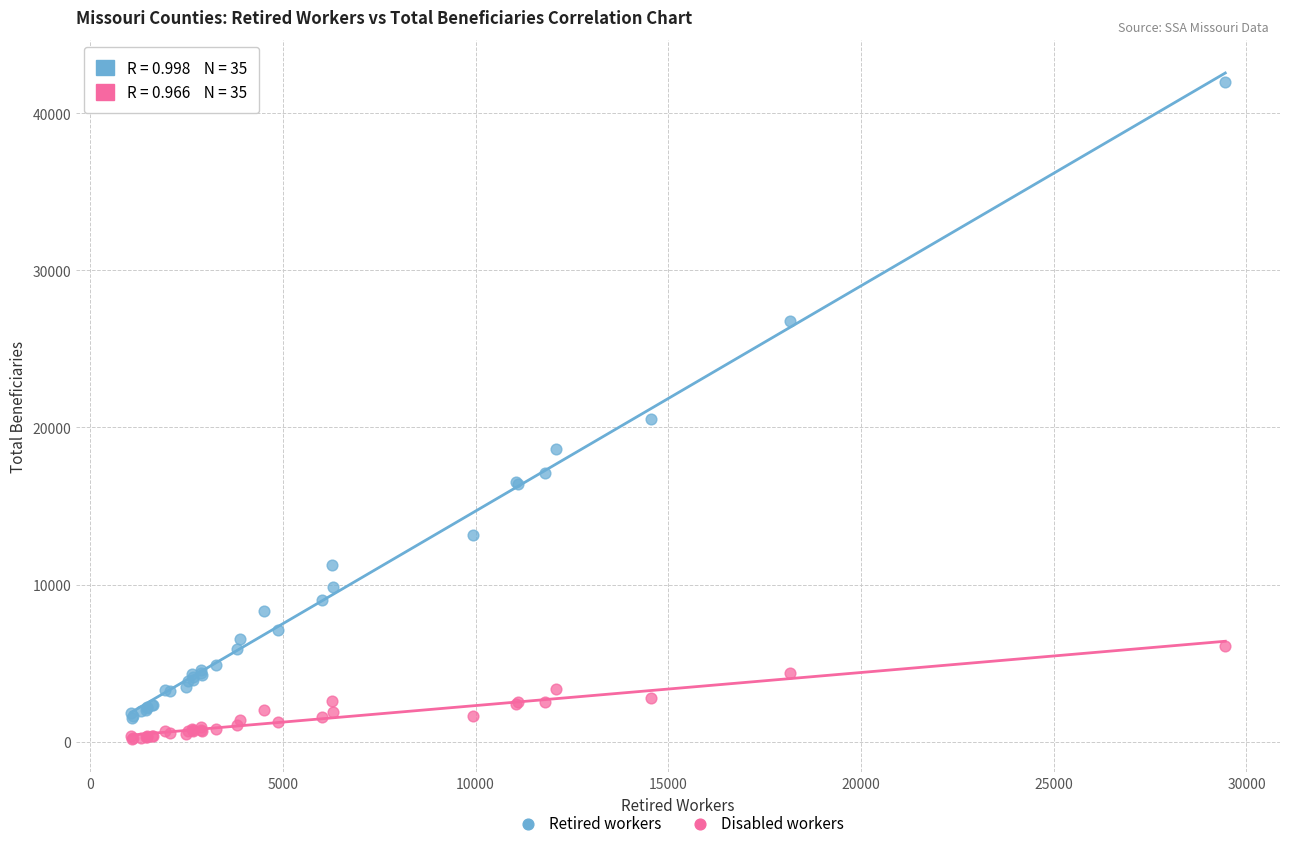

Which series reaches the maximum Y coordinate?

Retired workers